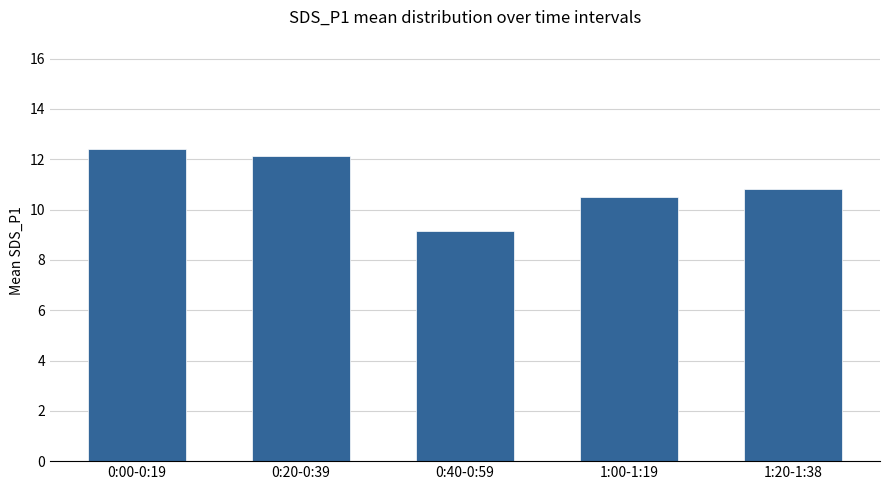

What is the smallest value displayed?

9.1